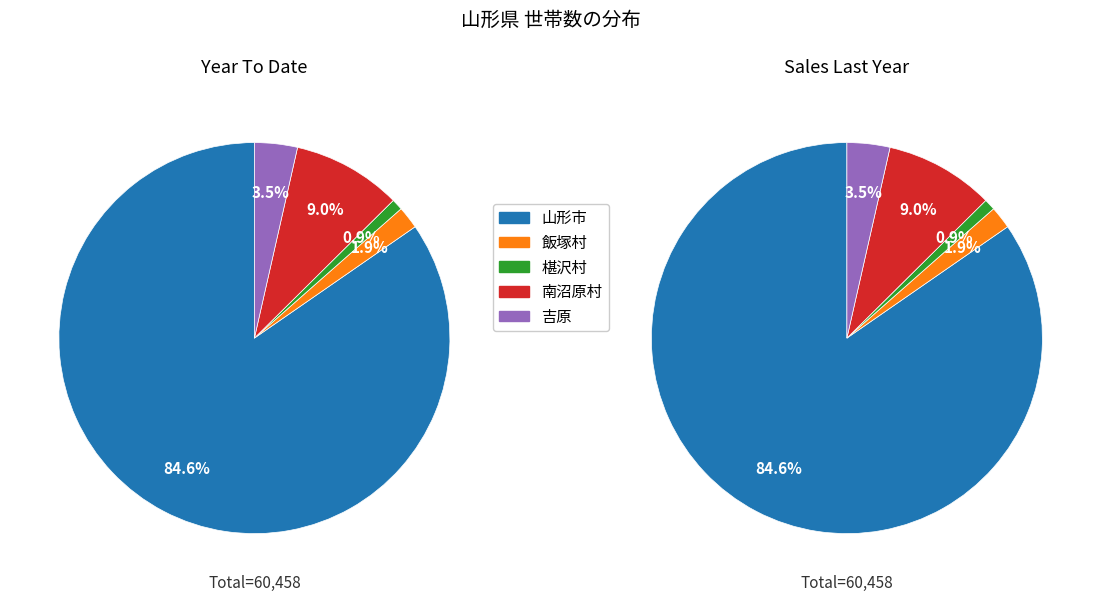

To the nearest percent, what is the difference between the 椹沢村 and 飯塚村 slice percentages?

1%